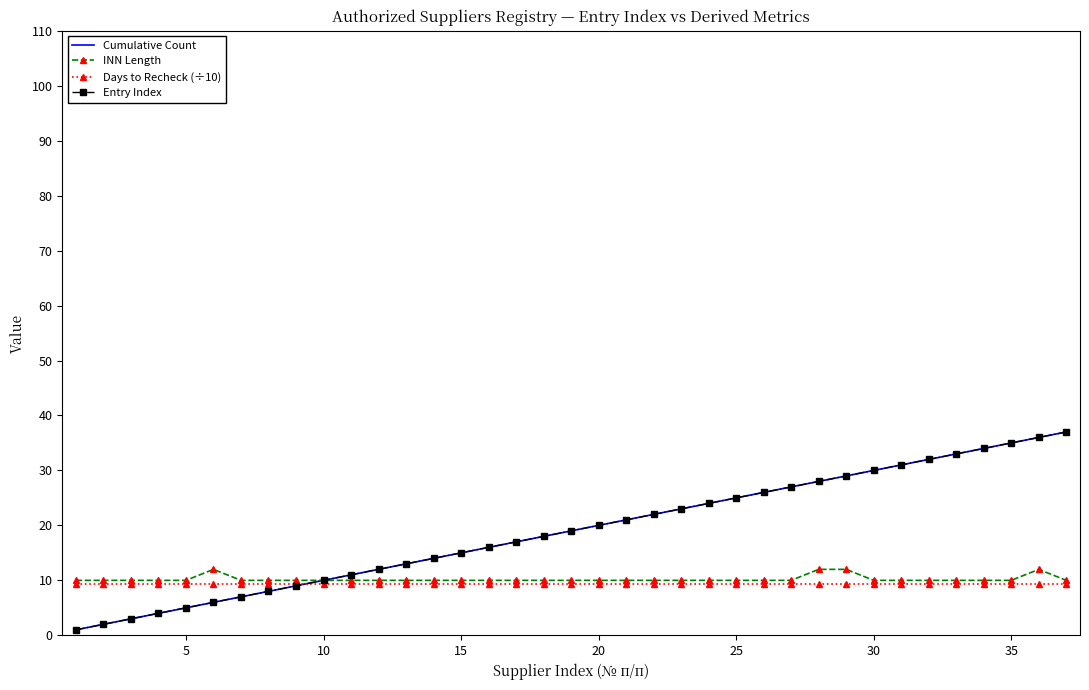

What is the sum of all INN Length values?

378.0